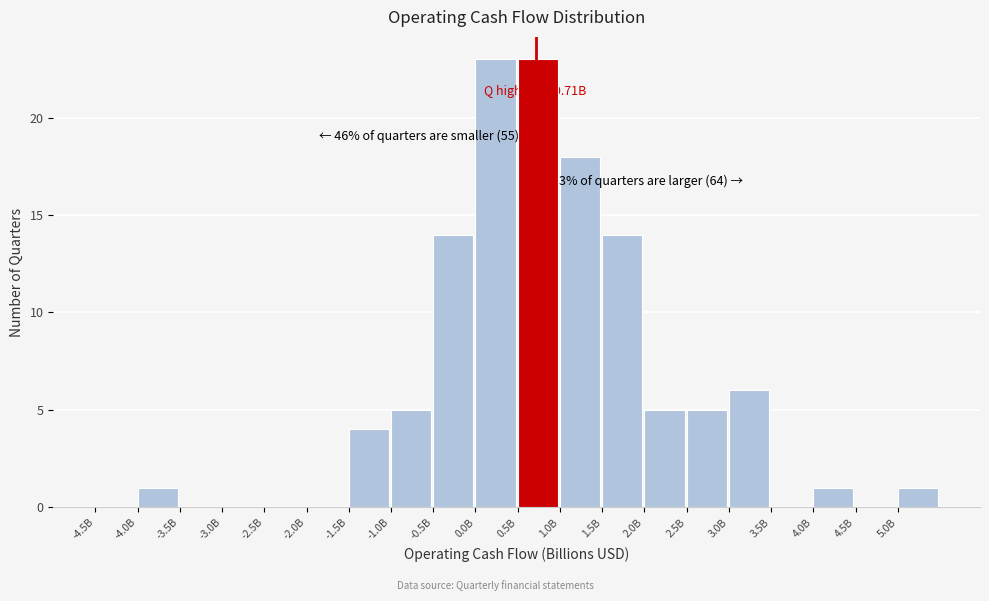

Reading right to left, list all the values displayed in this chart.

5.0B=1	4.5B=0	4.0B=1	3.5B=0	3.0B=6	2.5B=5	2.0B=5	1.5B=14	1.0B=18	0.5B=23	0.0B=23	-0.5B=14	-1.0B=5	-1.5B=4	-2.0B=0	-2.5B=0	-3.0B=0	-3.5B=0	-4.0B=1	-4.5B=0